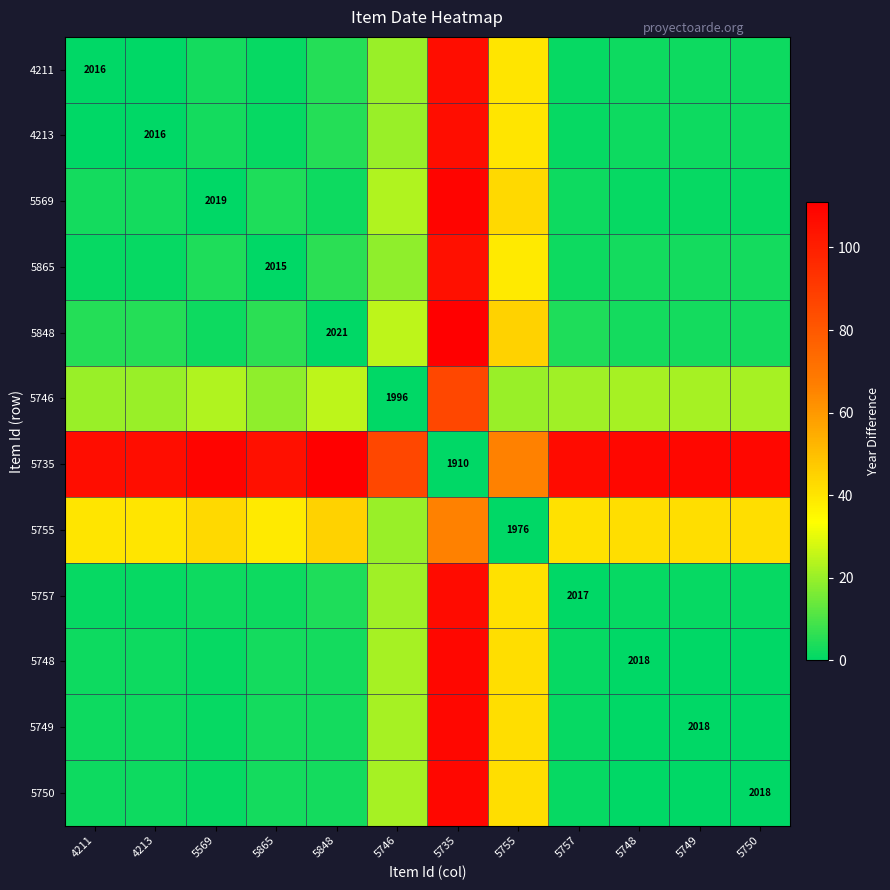

The 5750 series shows 42 at 5755. True or false?

True